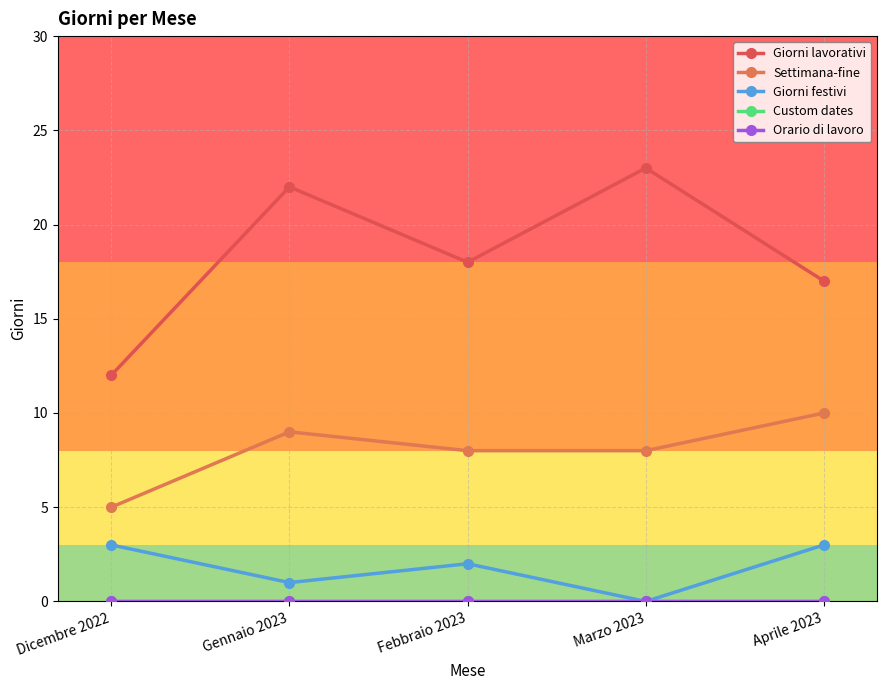

Is this an area chart (filled region under the line)?

No